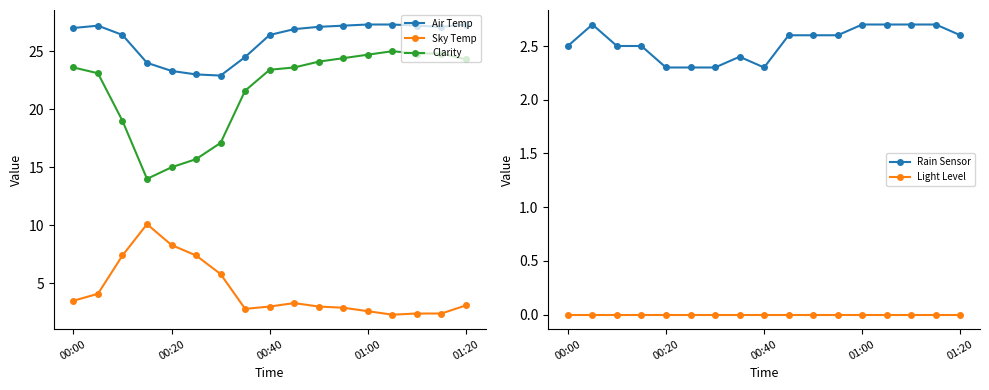

What is the minimum value for Air Temp?

22.9